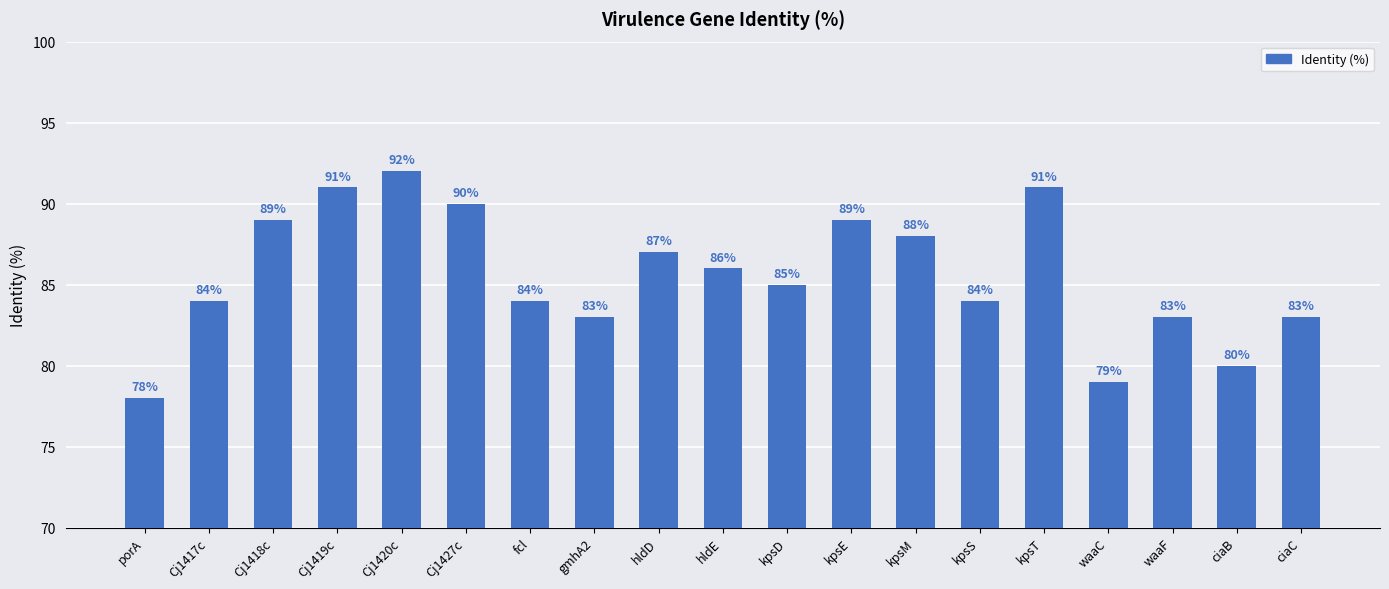

What is the change in value from waaC to ciaC?

+4